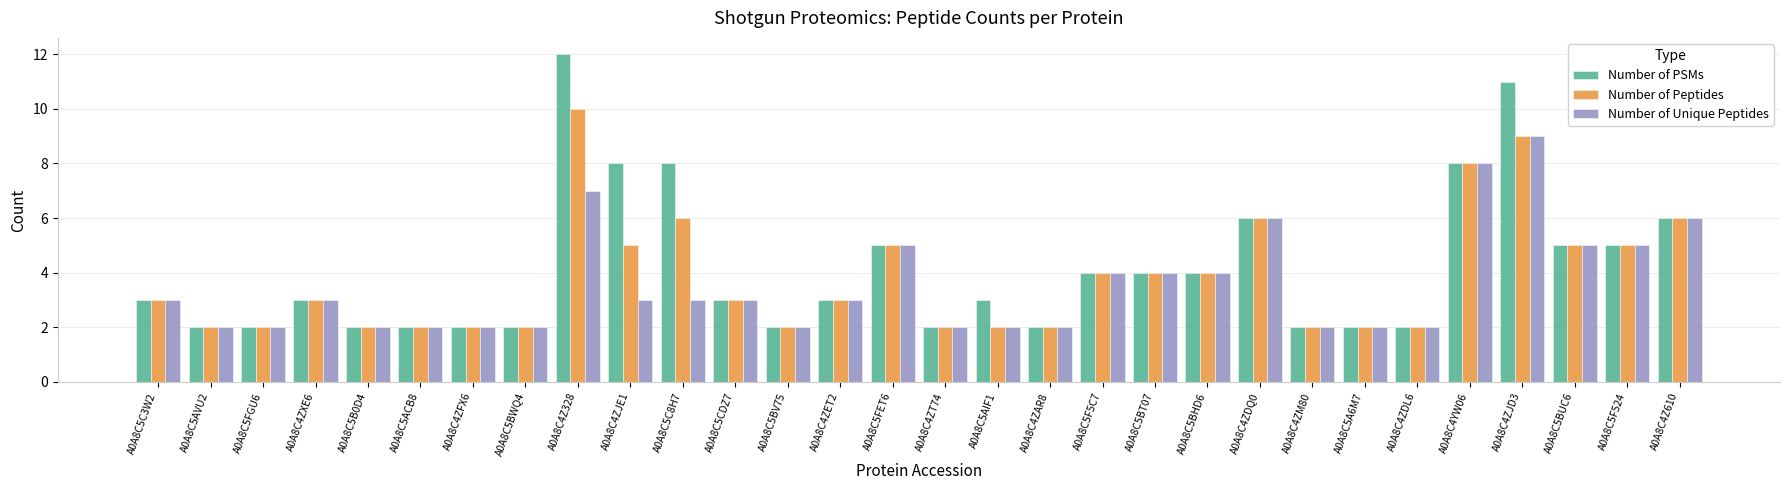

What is the sum of the Number of Peptides values at A0A8C4ZJD3 and A0A8C5AIF1?

11